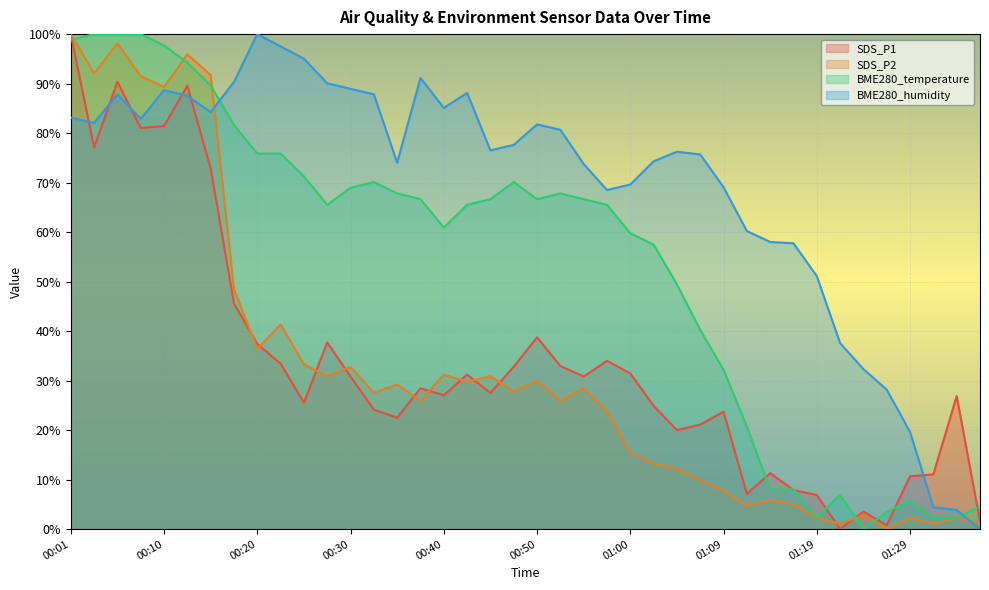

What is the label of the 33rd point from the right?

00:18